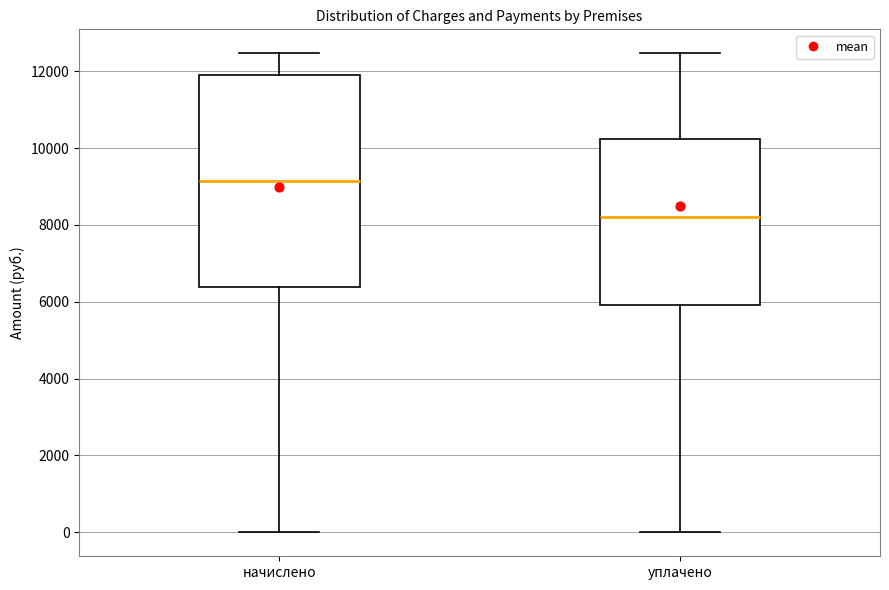

Which box's median line is the highest?

начислено